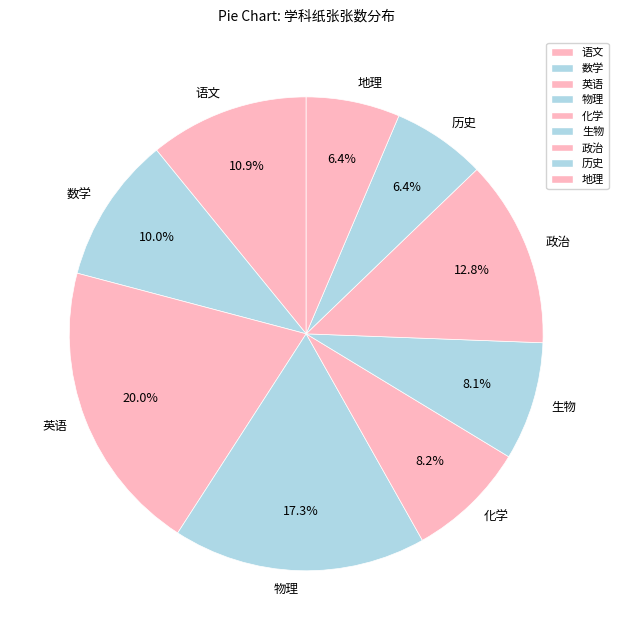

To the nearest percent, what percentage of the pie is 地理?

6%